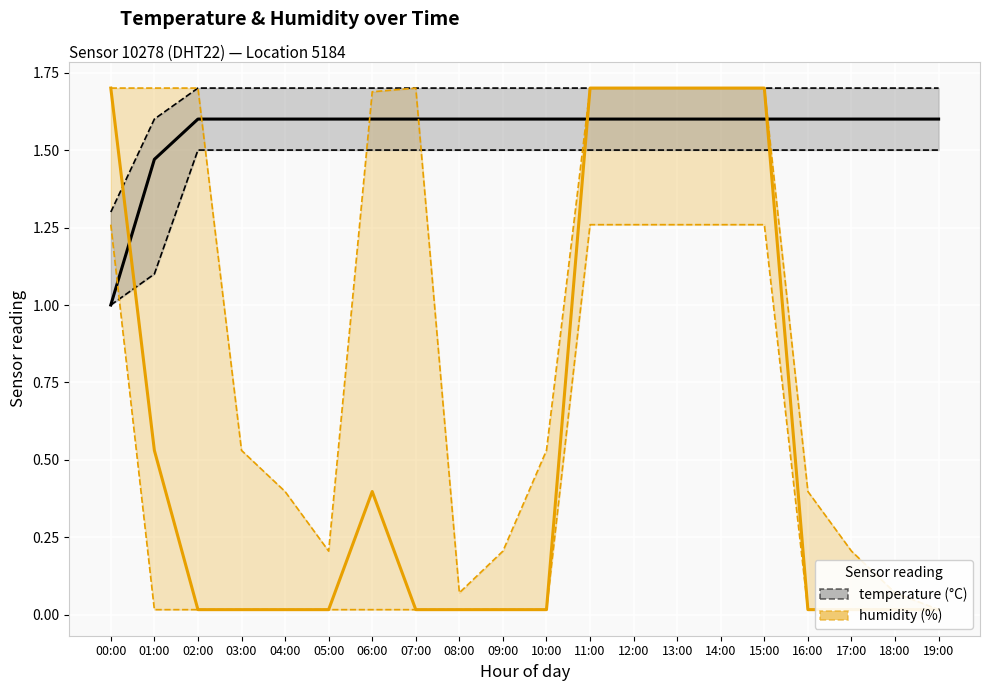

Between 18:00 and 19:00, which is larger?

18:00